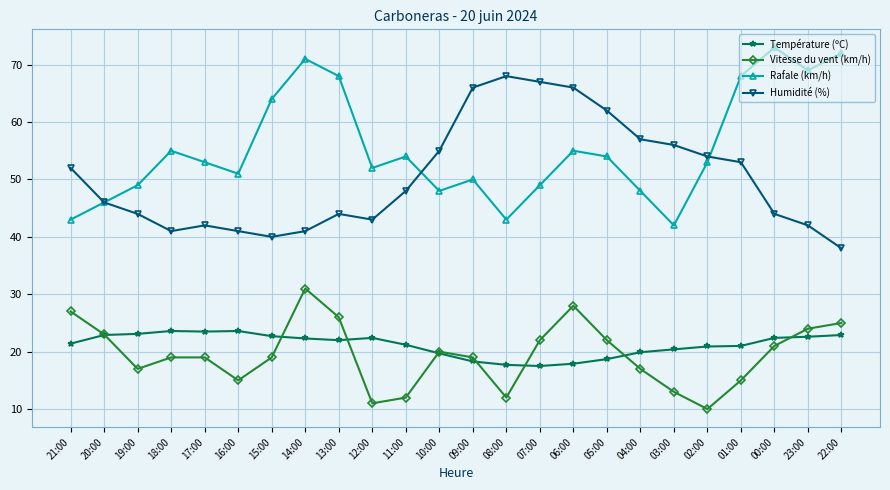

What is the sum of all Température (ºC) values?

508.6